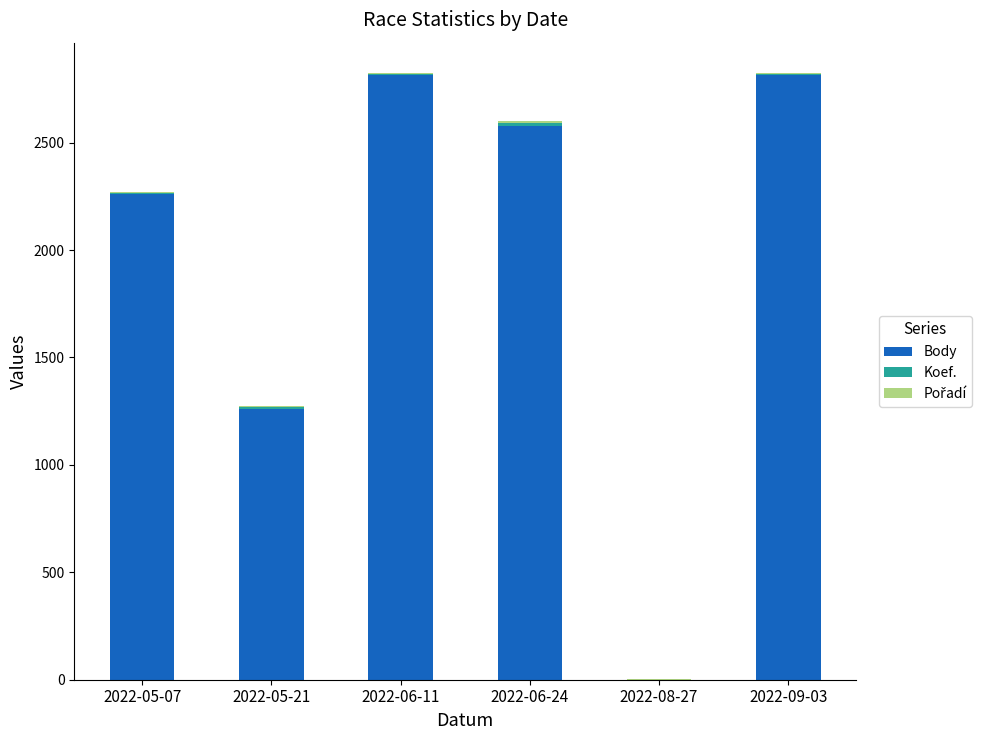

The value of Body at 2022-06-11 is 2814. True or false?

True